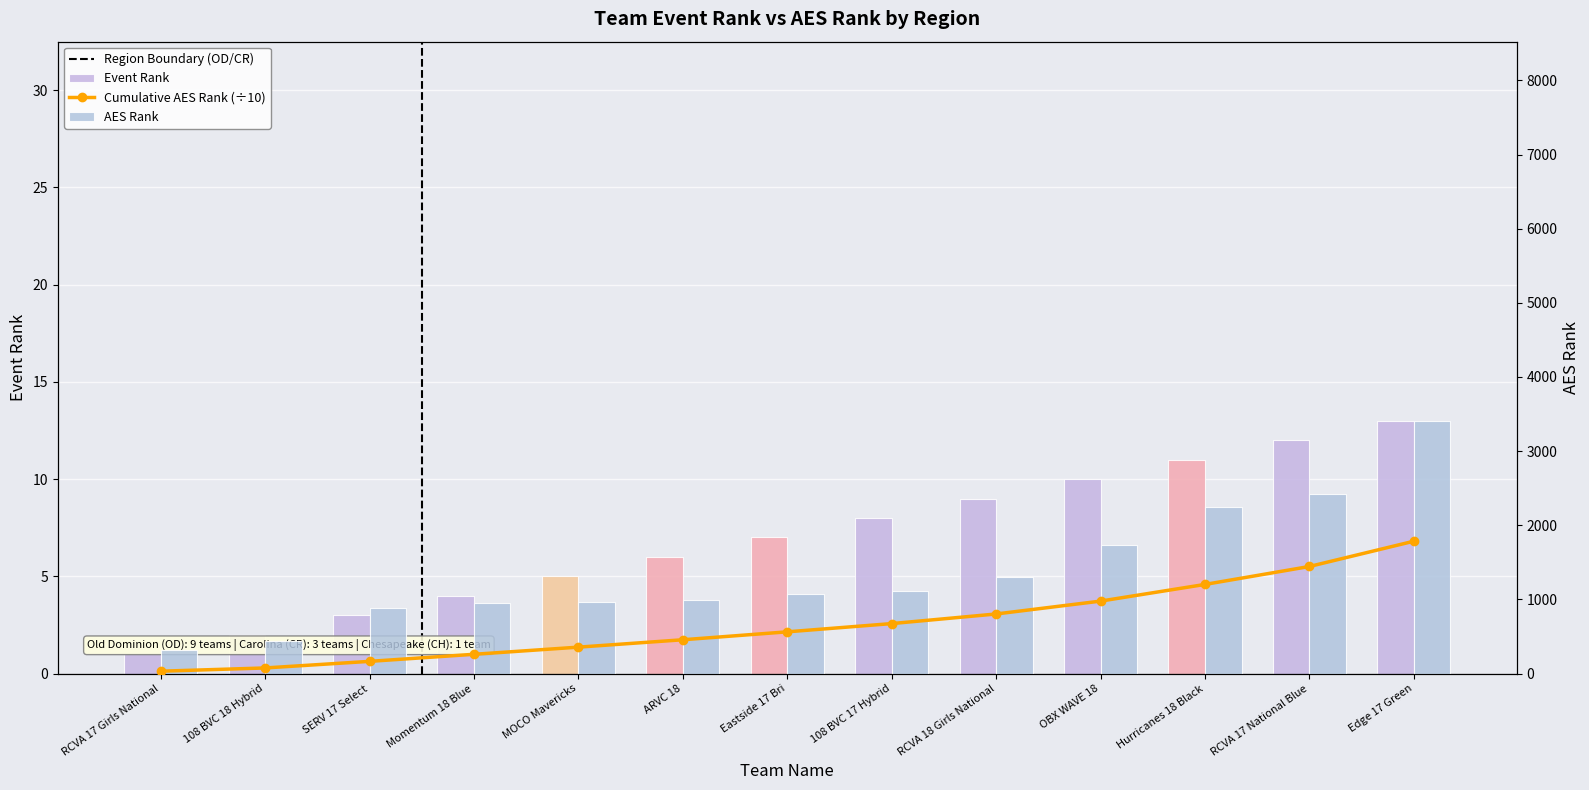

List the labels in order of AES Rank value, smallest first.

RCVA 17 Girls National, 108 BVC 18 Hybrid, SERV 17 Select, Momentum 18 Blue, MOCO Mavericks, ARVC 18, Eastside 17 Bri, 108 BVC 17 Hybrid, RCVA 18 Girls National, OBX WAVE 18, Hurricanes 18 Black, RCVA 17 National Blue, Edge 17 Green